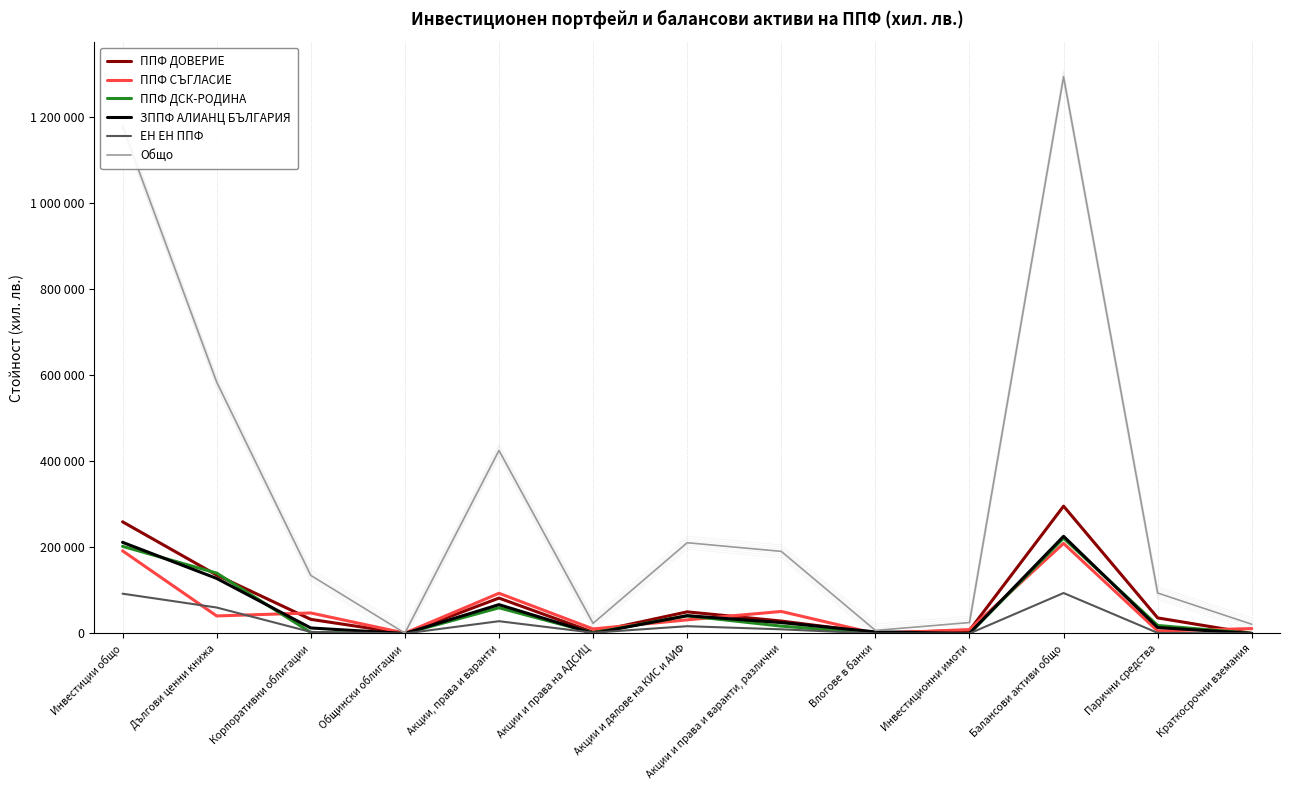

Is it true that Общо equals 14685 at Краткосрочни вземания?

False